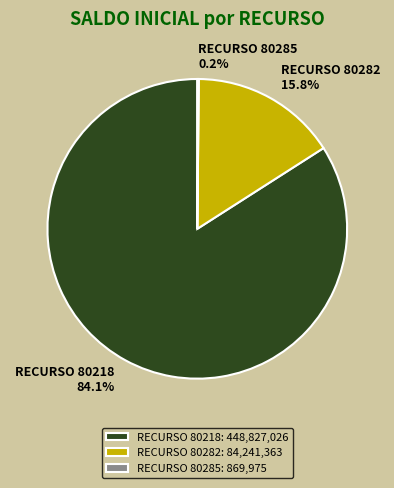

What is the total percentage of RECURSO 80218 and RECURSO 80282?

99.8%